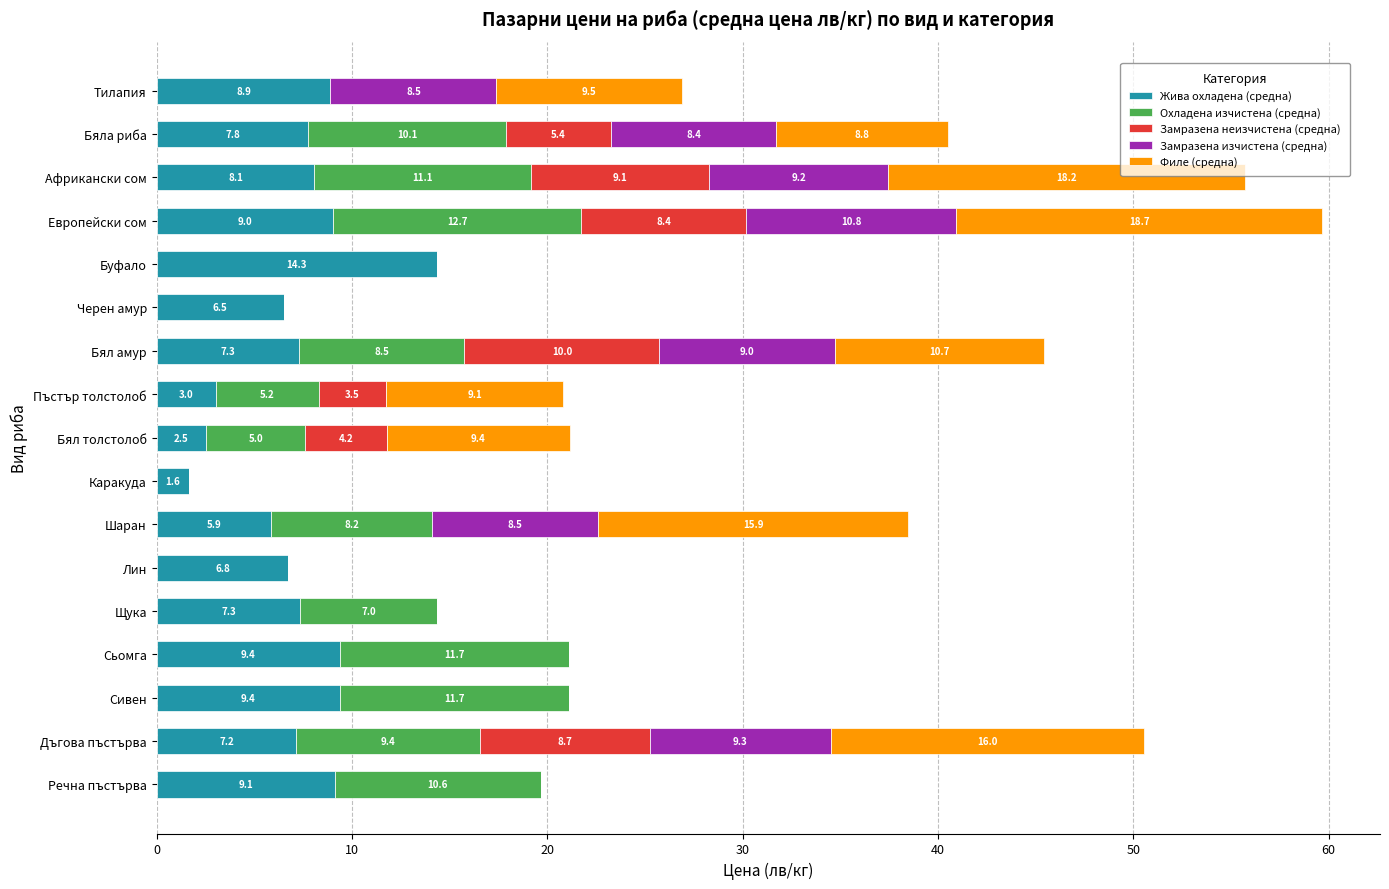

What is the total value across all series at Африкански сом?

55.7